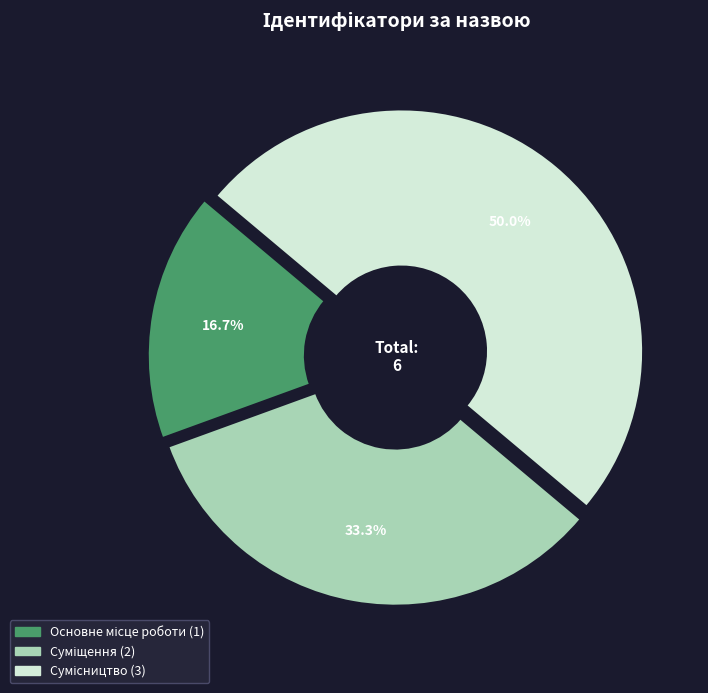

The Суміщення slice represents 33% of the pie. True or false?

True